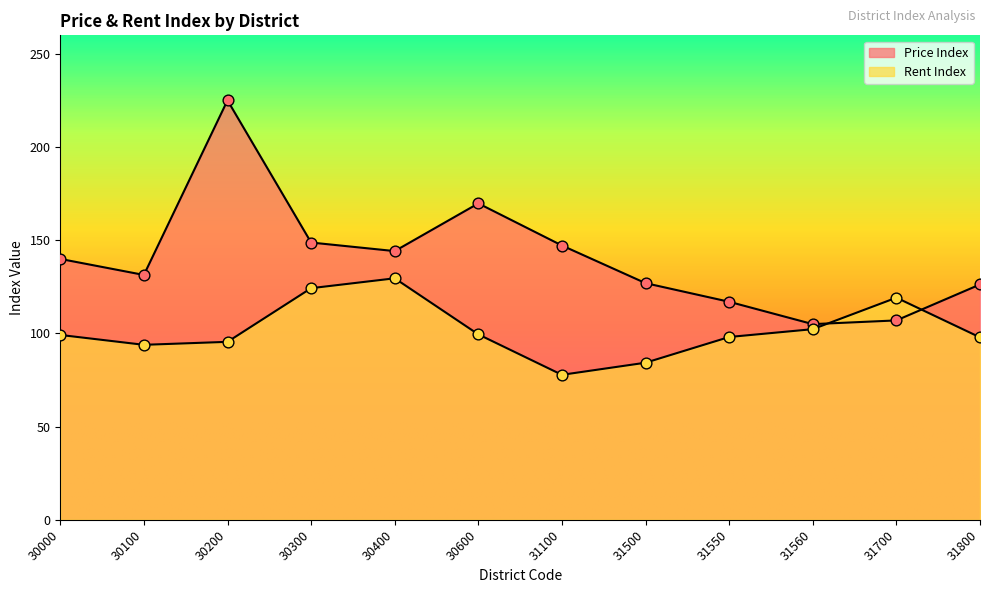

Which series contains the lowest Y value?

Rent Index